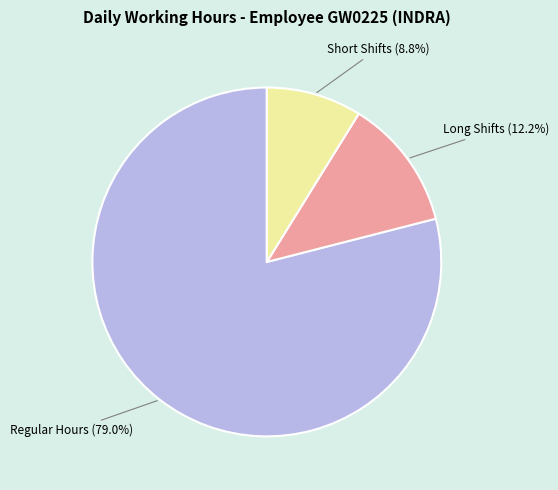

Is there any slice that represents more than half of the pie?

Yes